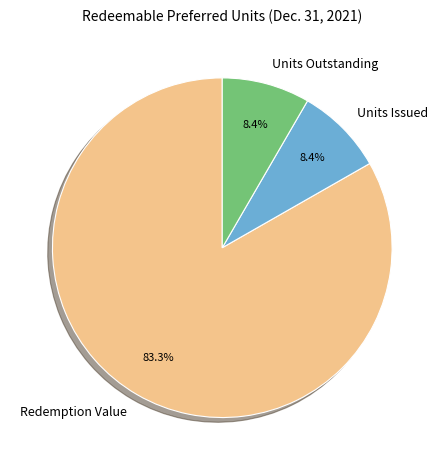

To the nearest percent, what percentage of the pie is Units Outstanding?

8%